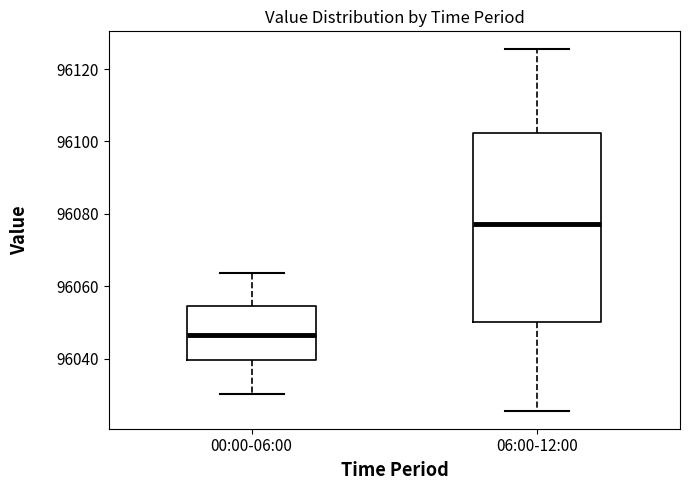

Reading left to right, transcribe this box plot: for each box, give where its median line is, the range the box spans, and where its two whiskers end, as read against the y-axis. The values are not printed on the chart, so give them approximately, as read against the axis.

00:00-06:00: median 96046, box 96040 to 96054, whiskers 96030 to 96064
06:00-12:00: median 96078, box 96050 to 96102, whiskers 96026 to 96126